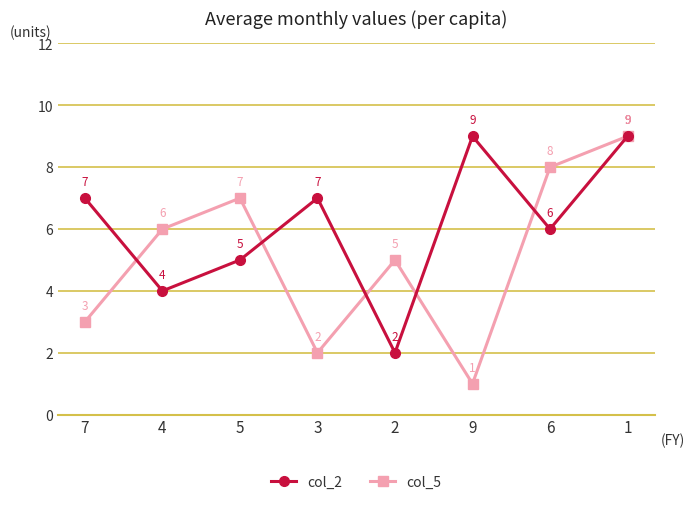

Where is col_2 nearest to the value 5?

5